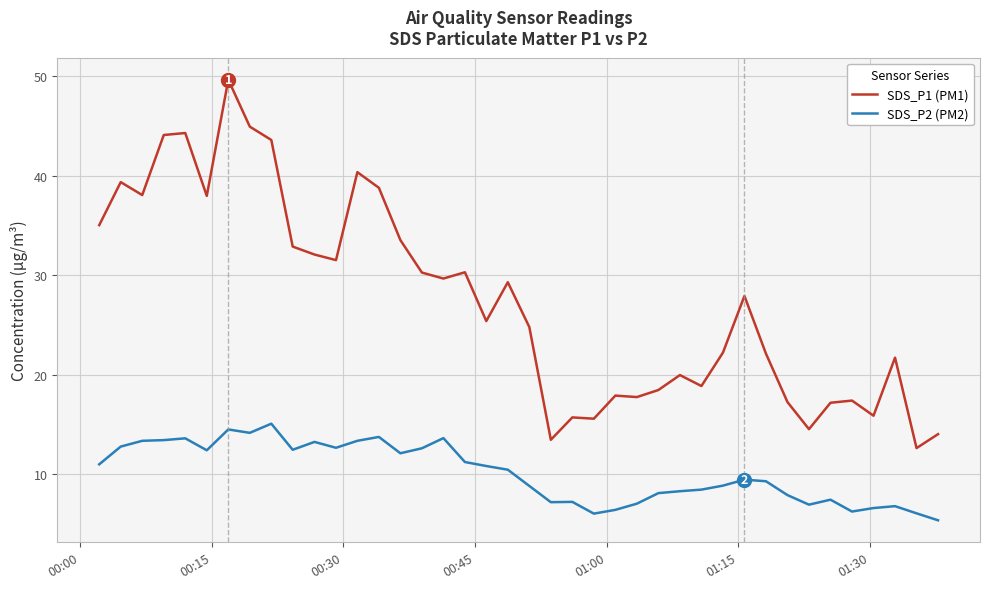

Is this an area chart (filled region under the line)?

No